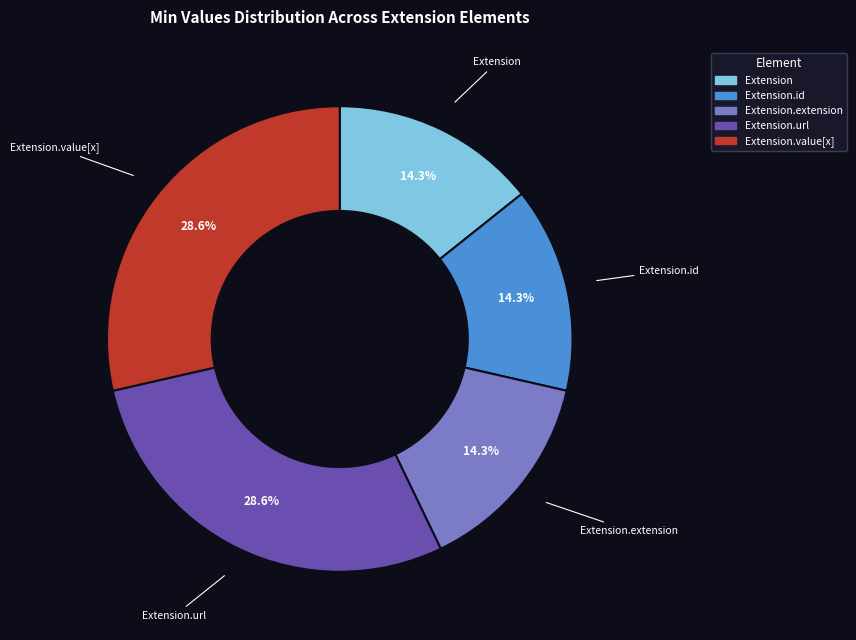

Is there a majority slice in this chart?

No